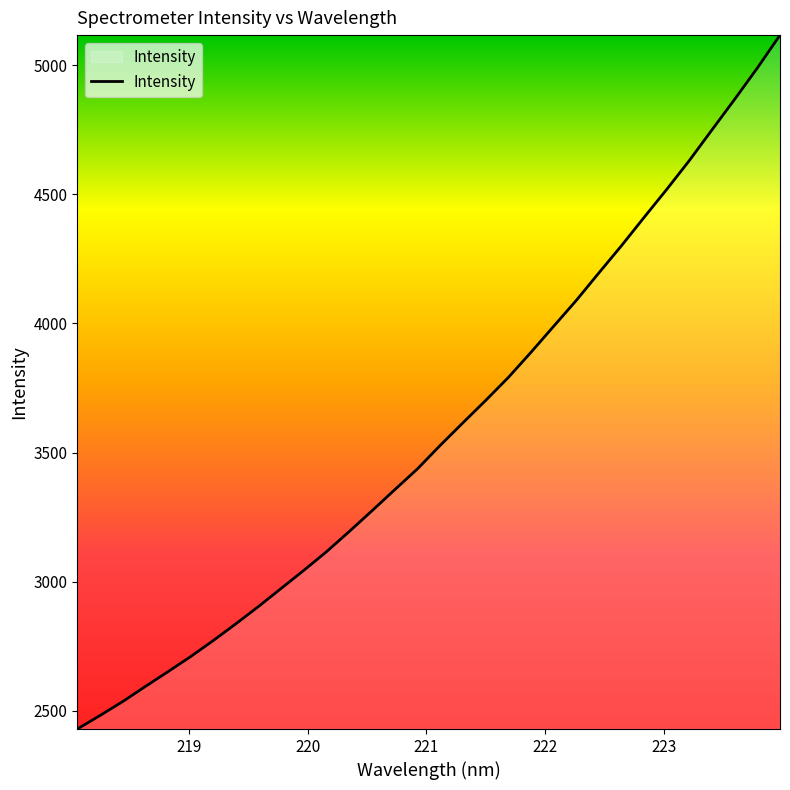

What is the minimum value shown in the chart?

2429.7